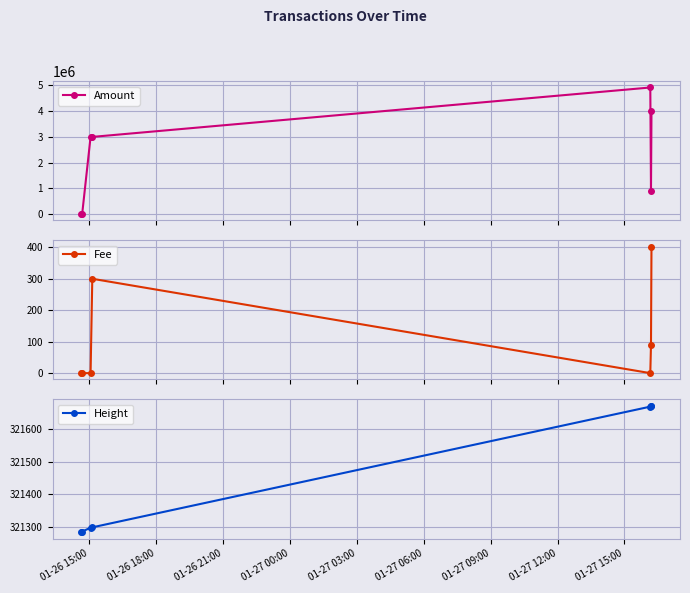

Which series ends up on top after the final intersection of Amount and Height?

Amount